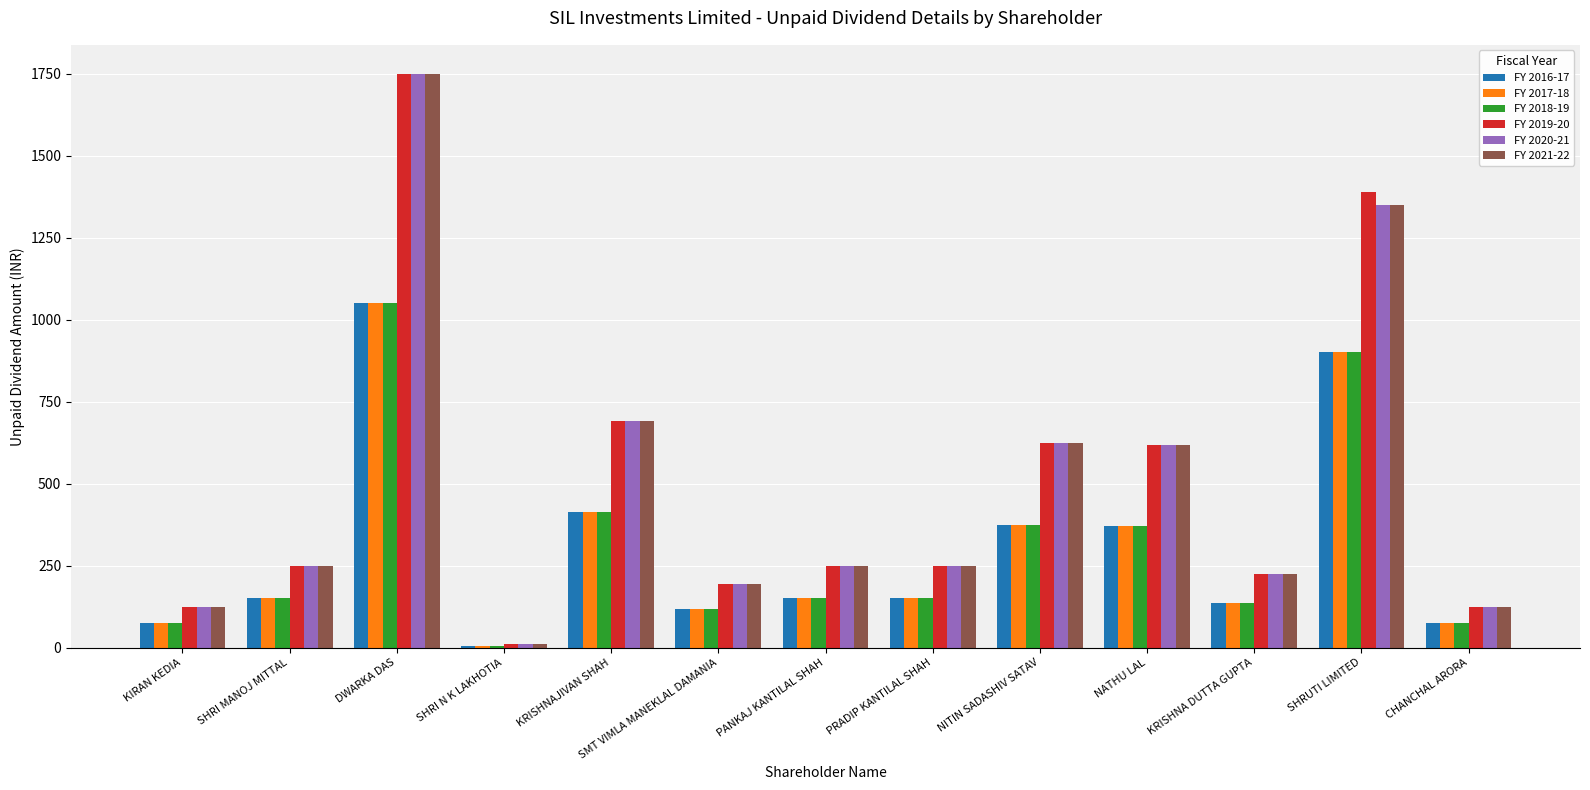

What is the difference between the highest and lowest values at SHRUTI LIMITED?

487.5